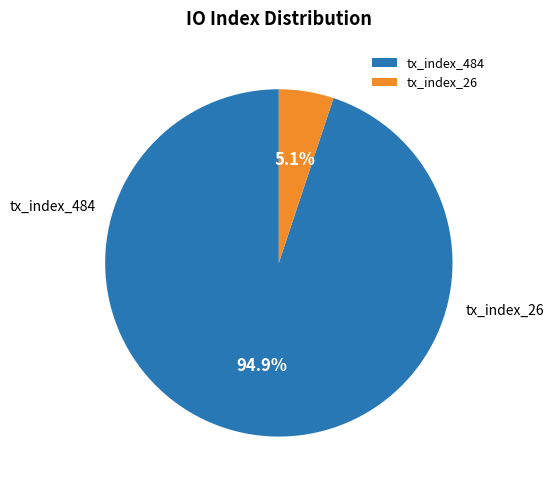

Does tx_index_26 represent more than half of the total?

No